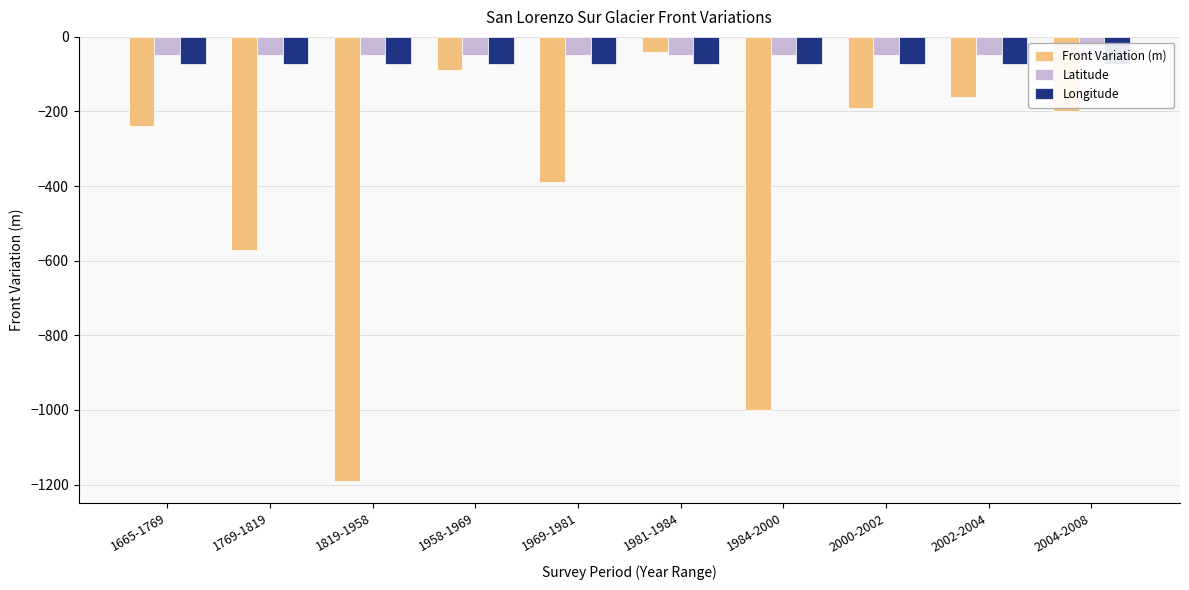

Reading right to left, transcribe all the data shown in this chart.

Front Variation (m): -200.0	-160.0	-190.0	-1000.0	-40.0	-390.0	-90.0	-1190.0	-570.0	-240.0
Latitude: -47.6	-47.6	-47.6	-47.6	-47.6	-47.6	-47.6	-47.6	-47.6	-47.6
Longitude: -72.3	-72.3	-72.3	-72.3	-72.3	-72.3	-72.3	-72.3	-72.3	-72.3